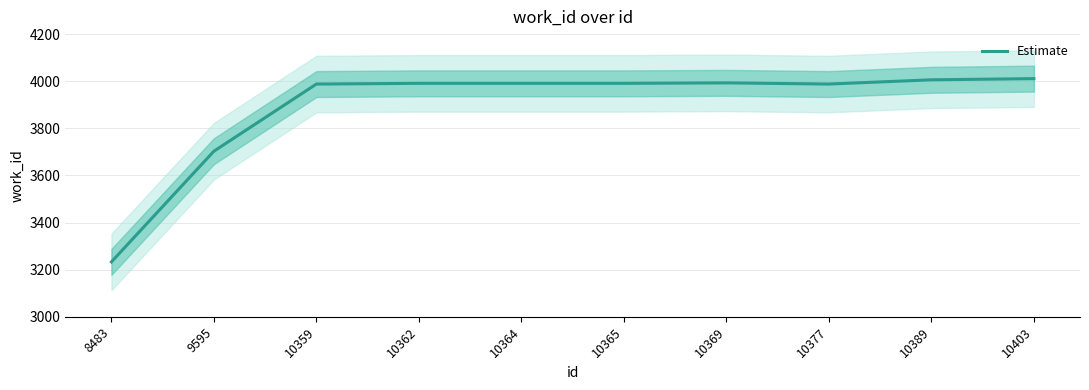

Which category has the lowest value across all series?

8483